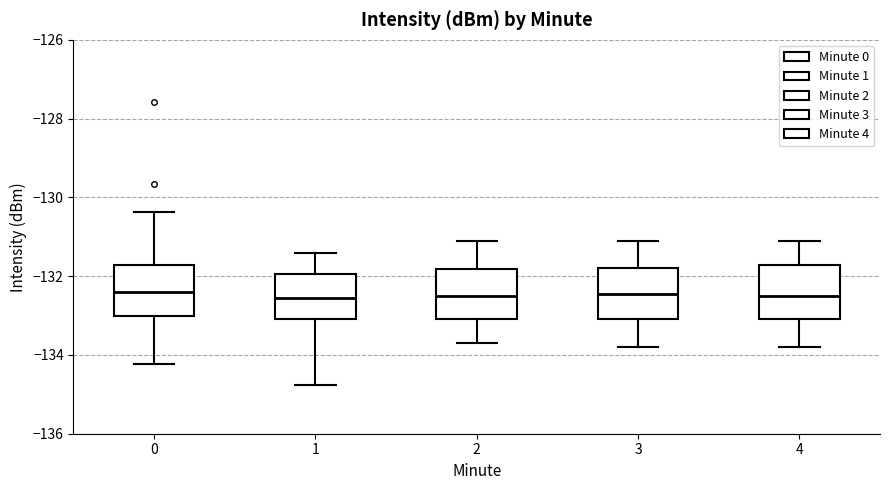

Reading left to right, transcribe this box plot: for each box, give where its median line is, the range the box spans, and where its two whiskers end, as read against the y-axis. The values are not printed on the chart, so give them approximately, as read against the axis.

0: median -132.4, box -133.0 to -131.8, whiskers -134.2 to -130.4
1: median -132.6, box -133.0 to -132.0, whiskers -134.8 to -131.4
2: median -132.4, box -133.0 to -131.8, whiskers -133.6 to -131.0
3: median -132.4, box -133.0 to -131.8, whiskers -133.8 to -131.0
4: median -132.4, box -133.0 to -131.8, whiskers -133.8 to -131.0